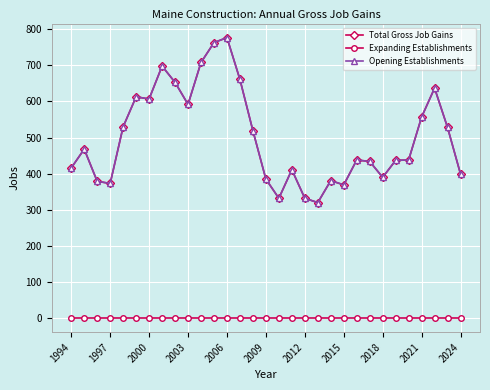

Reading left to right, what are all the values shown in this chart?

Total Gross Job Gains: 416	468	379	373	530	613	607	698	653	592	708	763	777	661	519	385	332	411	332	320	381	369	438	434	390	437	438	557	637	528	399
Expanding Establishments: 0	0	0	0	0	0	0	0	0	0	0	0	0	0	0	0	0	0	0	0	0	0	0	0	0	0	0	0	0	0	0
Opening Establishments: 416	468	379	373	530	613	607	698	653	592	708	763	777	661	519	385	332	411	332	320	381	369	438	434	390	437	438	557	637	528	399